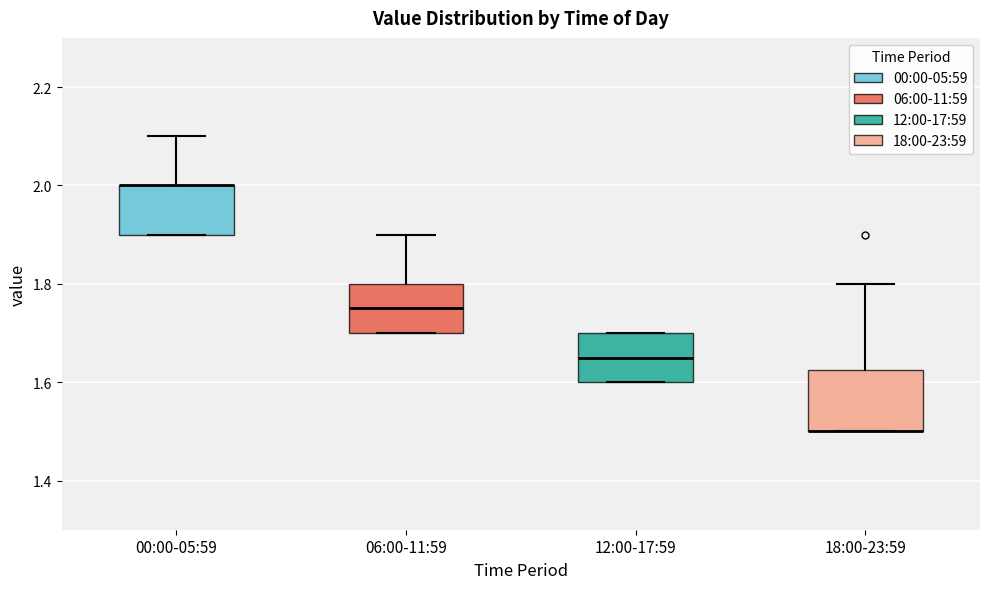

Which box is the tallest, from its lower edge to its upper edge?

18:00-23:59